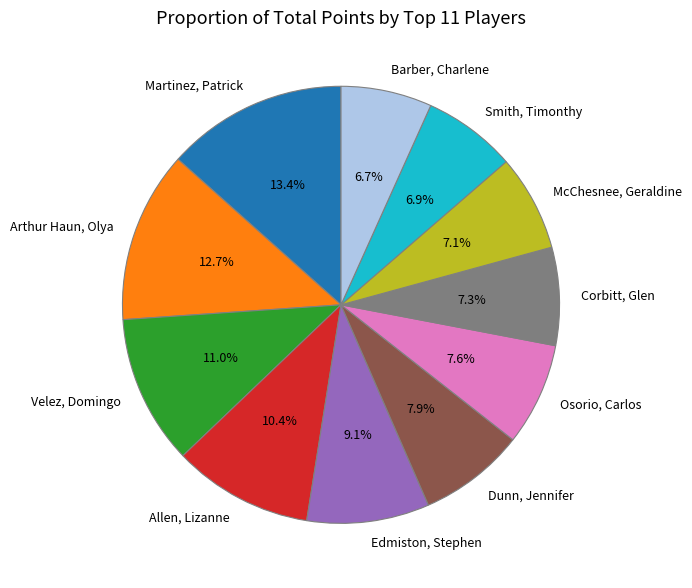

What portion of the pie excludes Martinez, Patrick?

86.6%